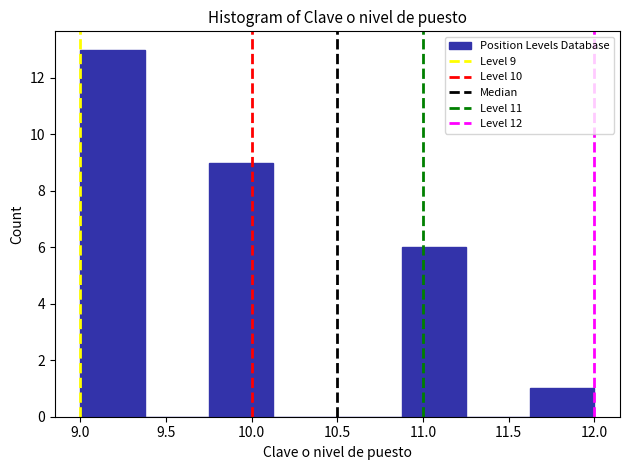

Which range on the x-axis has the tallest bar?

9.000 to 9.375